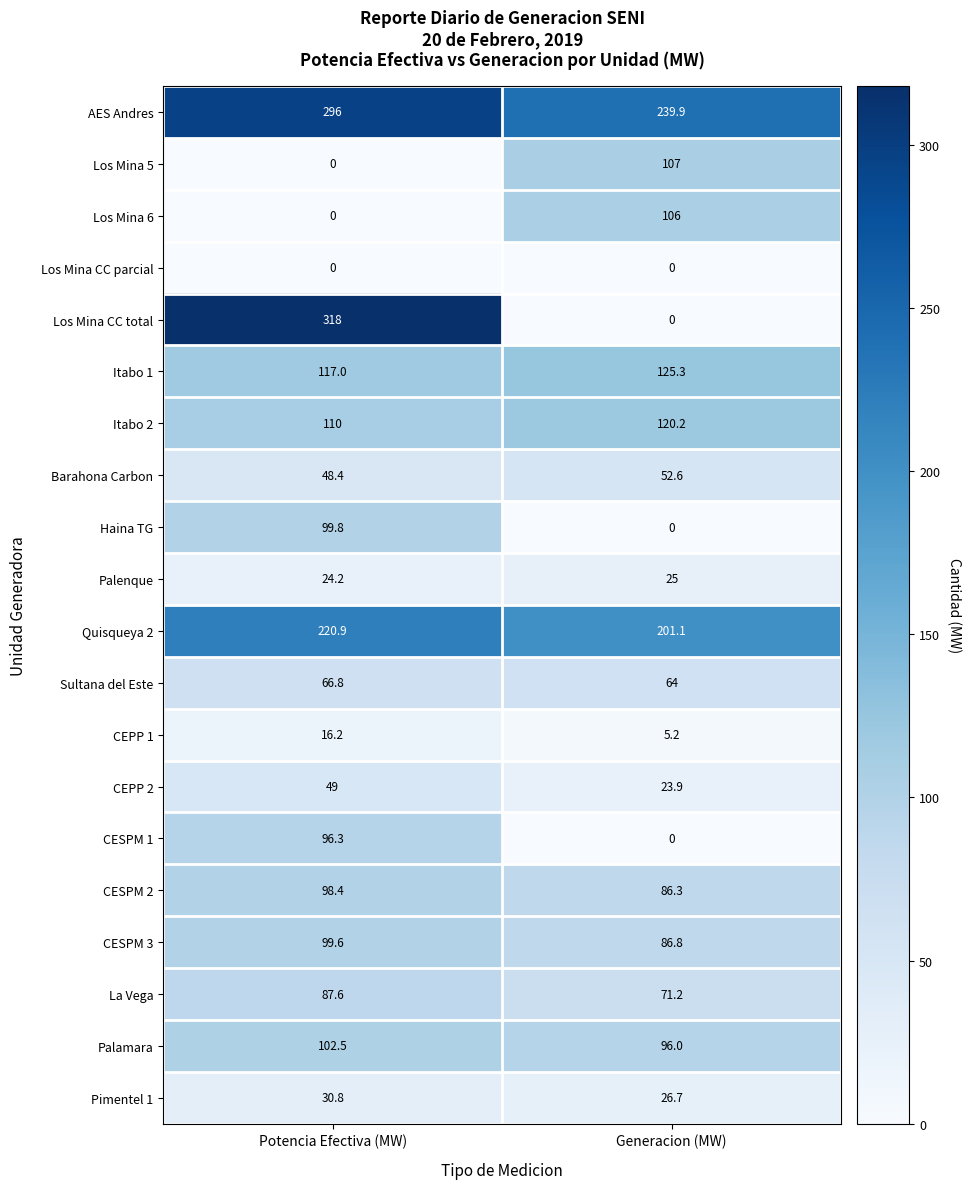

What is the sum of the CESPM 3 values at Generacion (MW) and Potencia Efectiva (MW)?

186.4